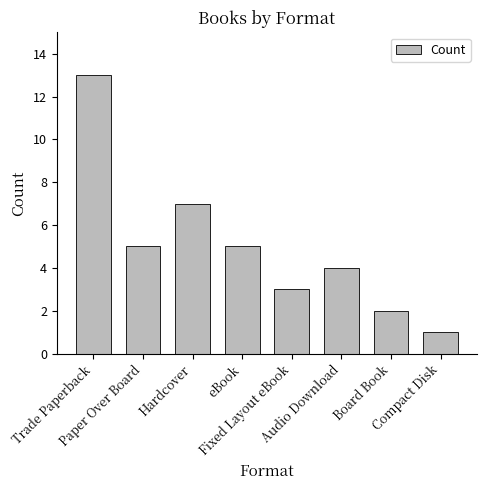

The value at Audio Download is 6. True or false?

False